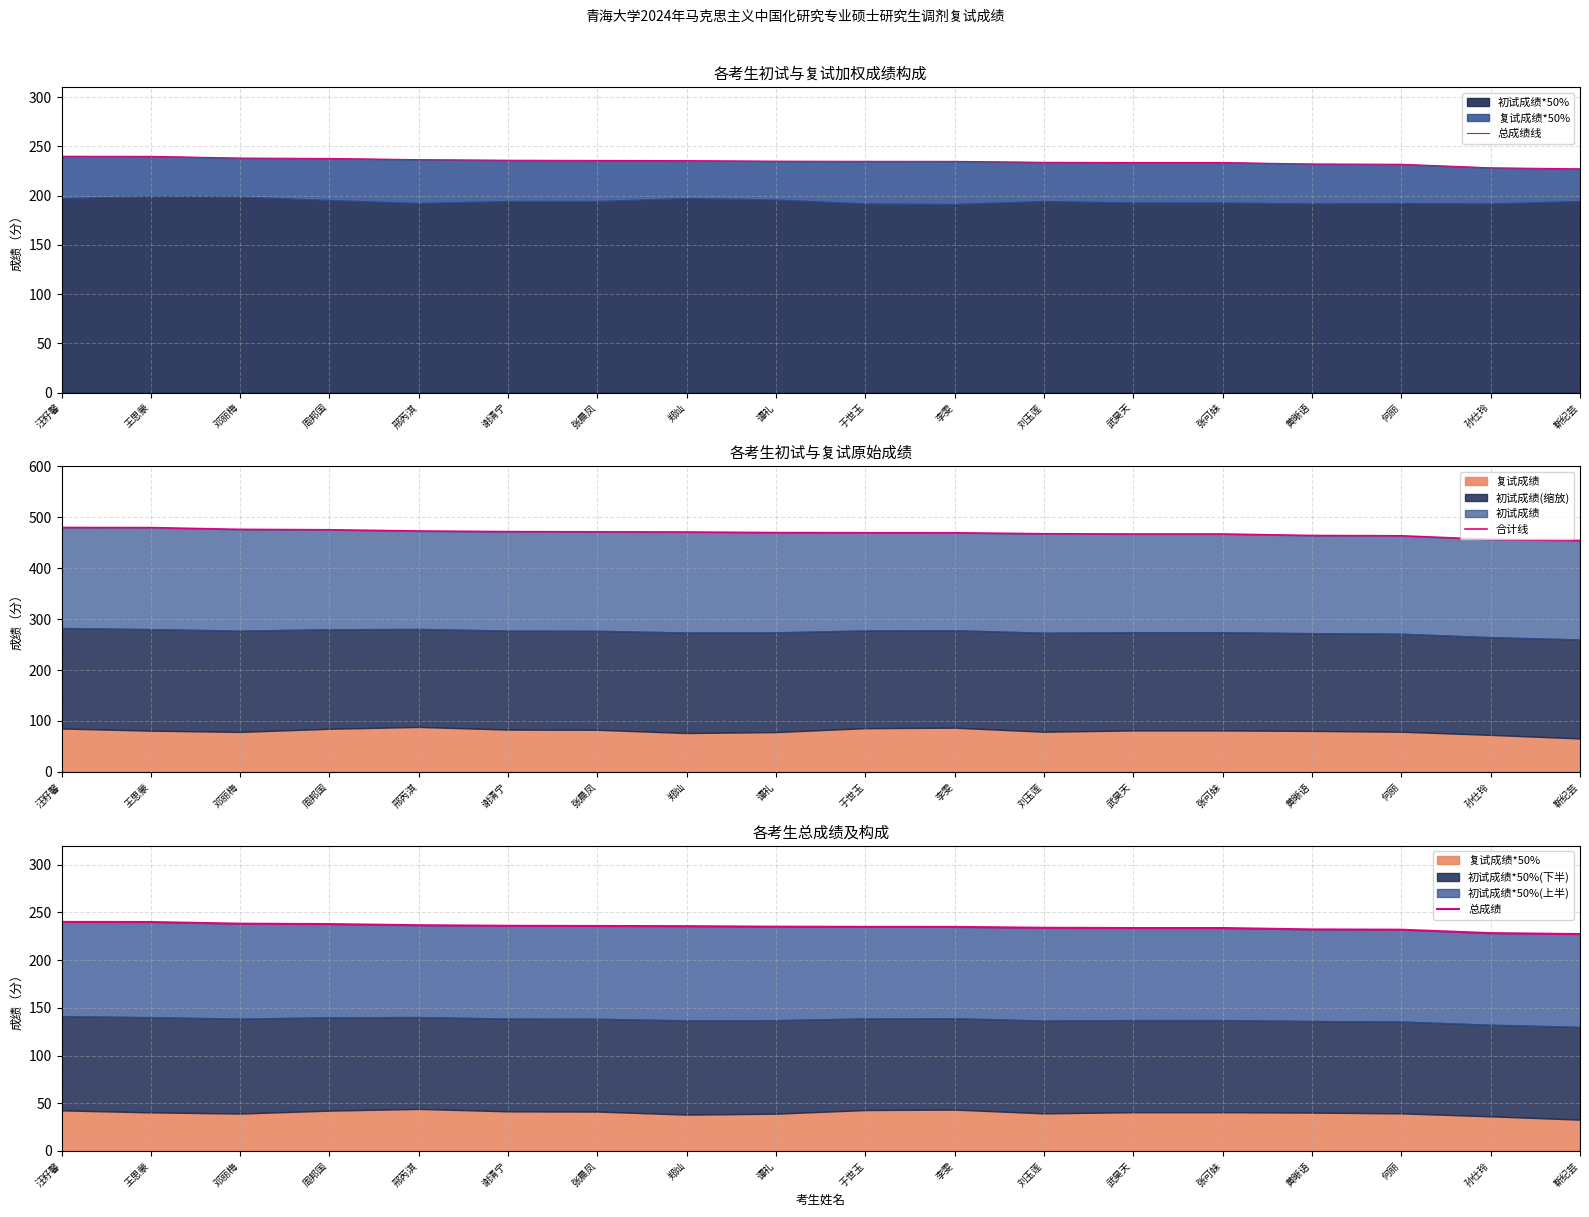

What is the label of the 17th point from the left?

孙仕玲